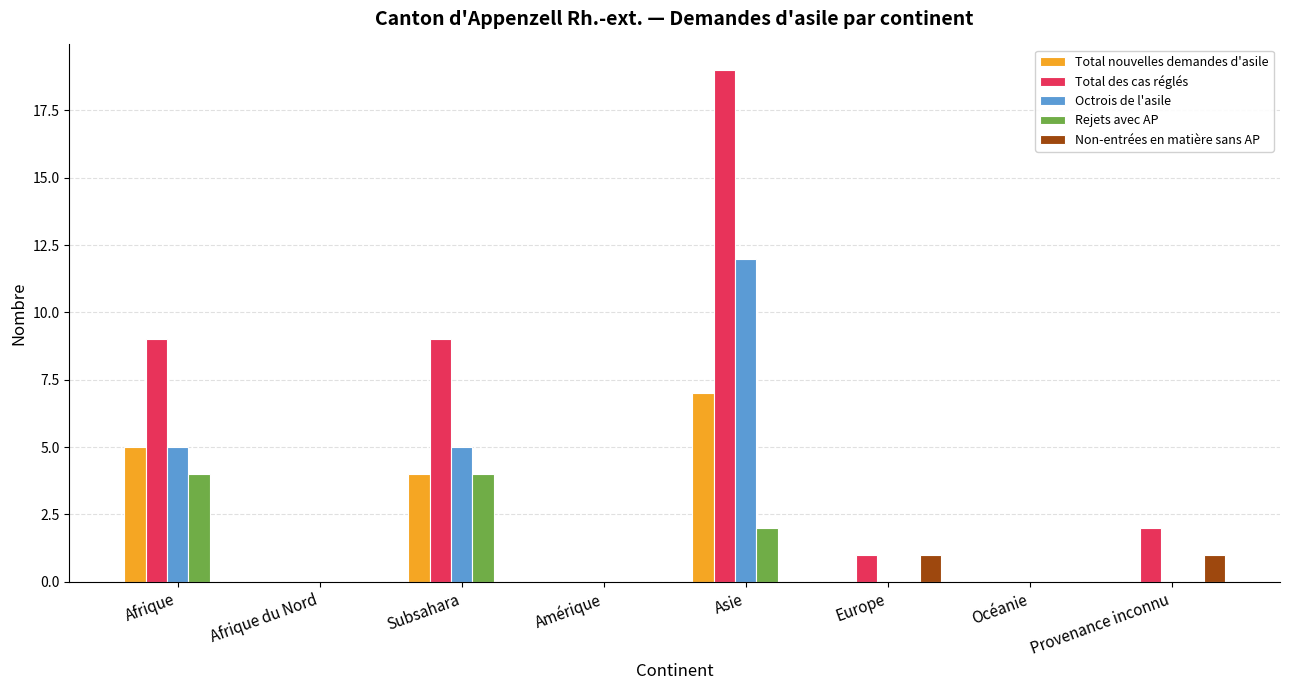

Which series changed the most between Afrique and Asie?

Total des cas réglés